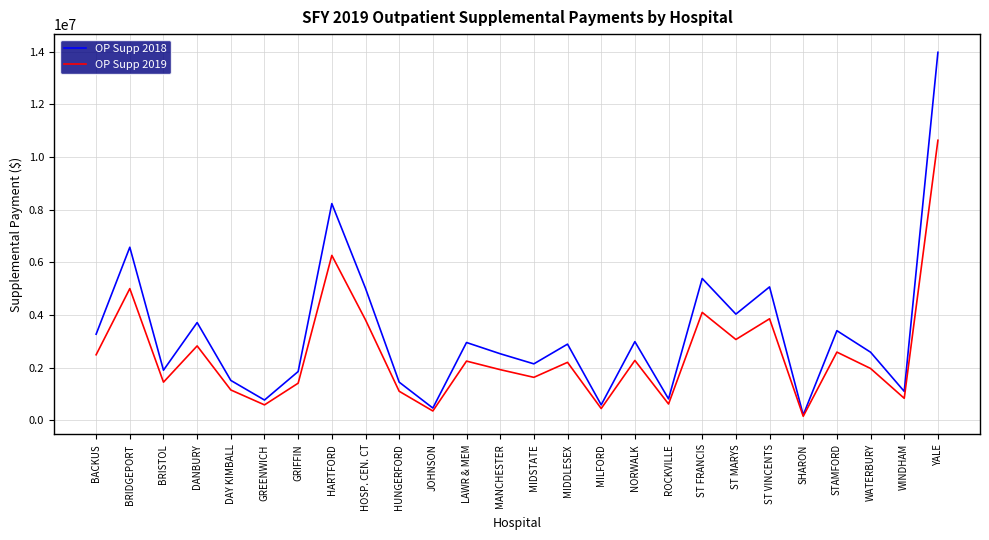

What are all the series names shown in the legend?

OP Supp 2018, OP Supp 2019